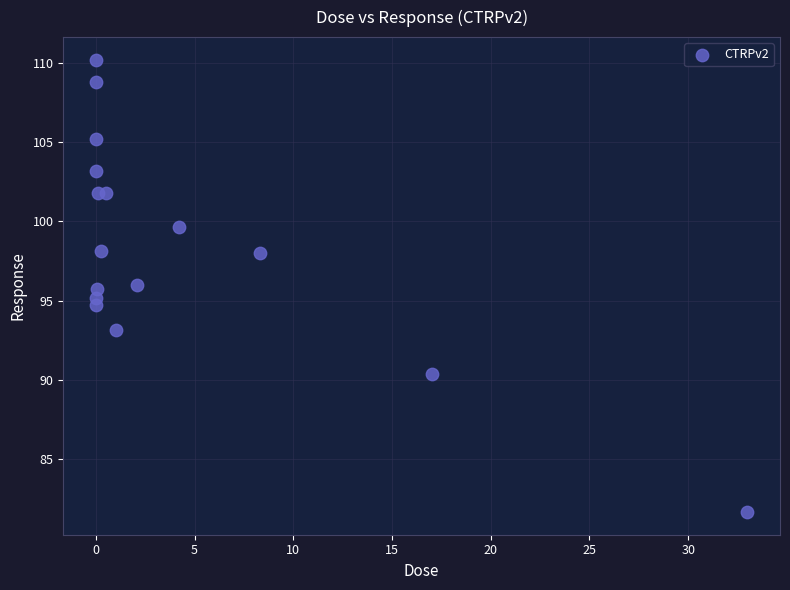

What is the range of X values (max minus min)?

33.0